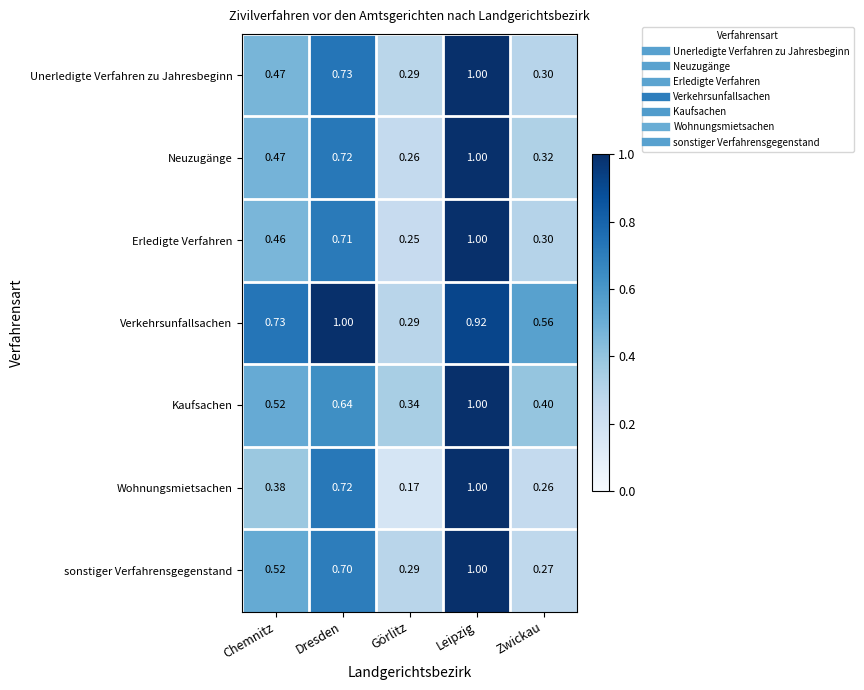

Which series has the largest range (max minus min)?

Wohnungsmietsachen